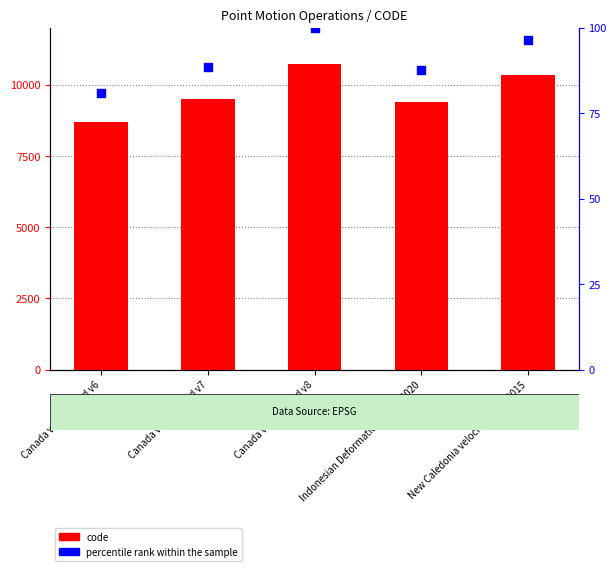

Which series has the widest spread of Y values?

code